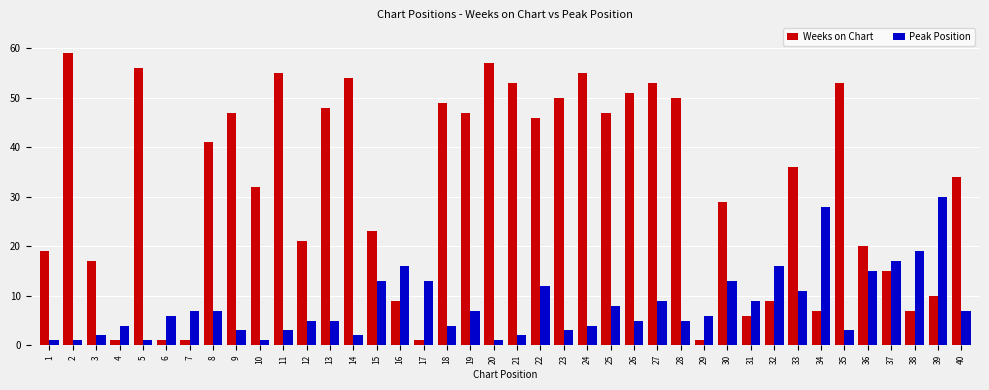

At which category is the sum across all series the highest?

27